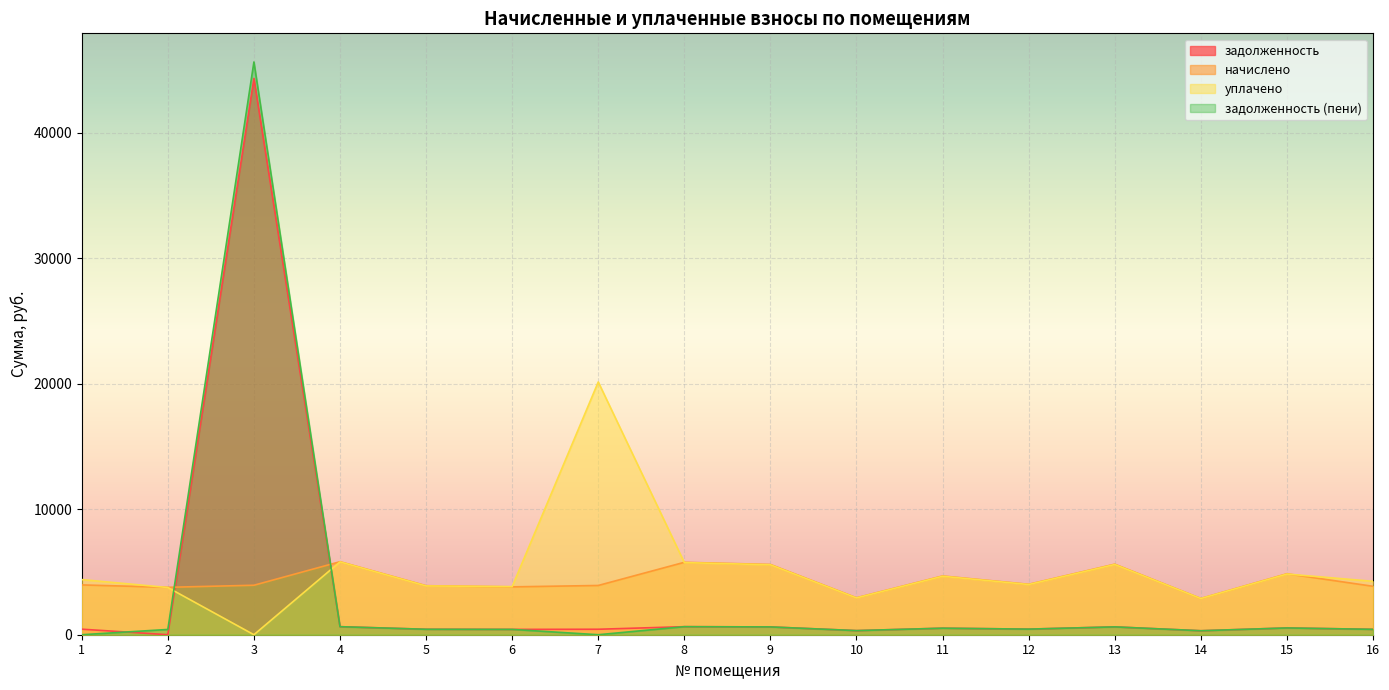

What is the maximum value for начислено?

5817.9